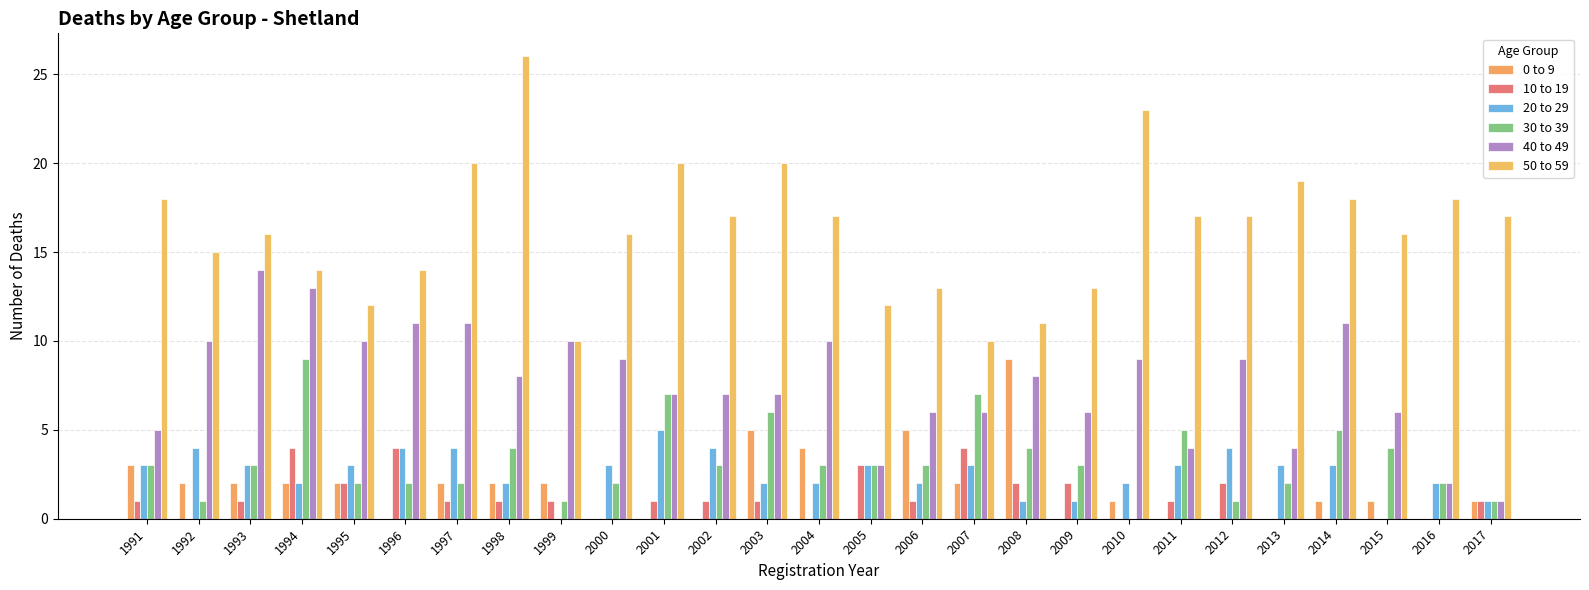

Is it true that 10 to 19 equals 2 at 2008?

True